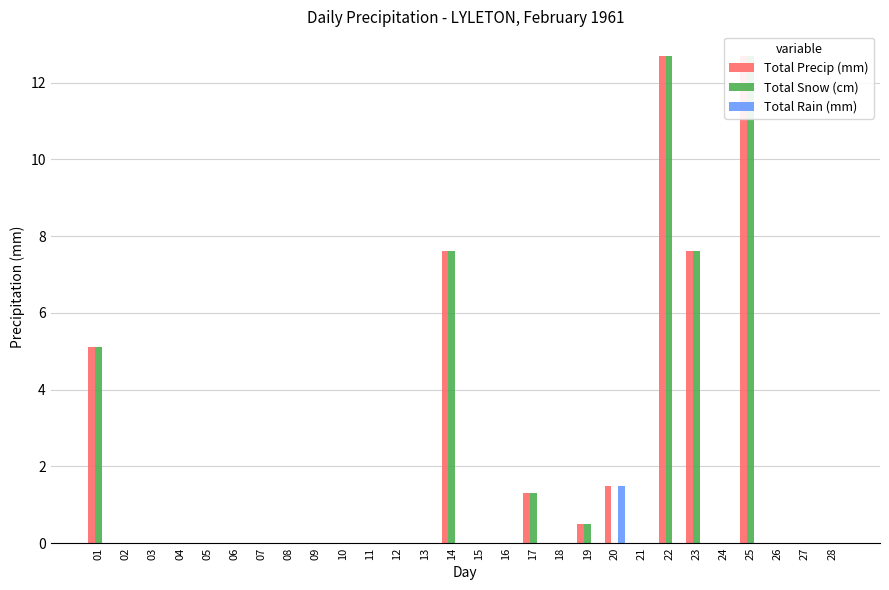

Rank the series at 16 from highest to lowest value.

Total Precip (mm), Total Snow (cm), Total Rain (mm)